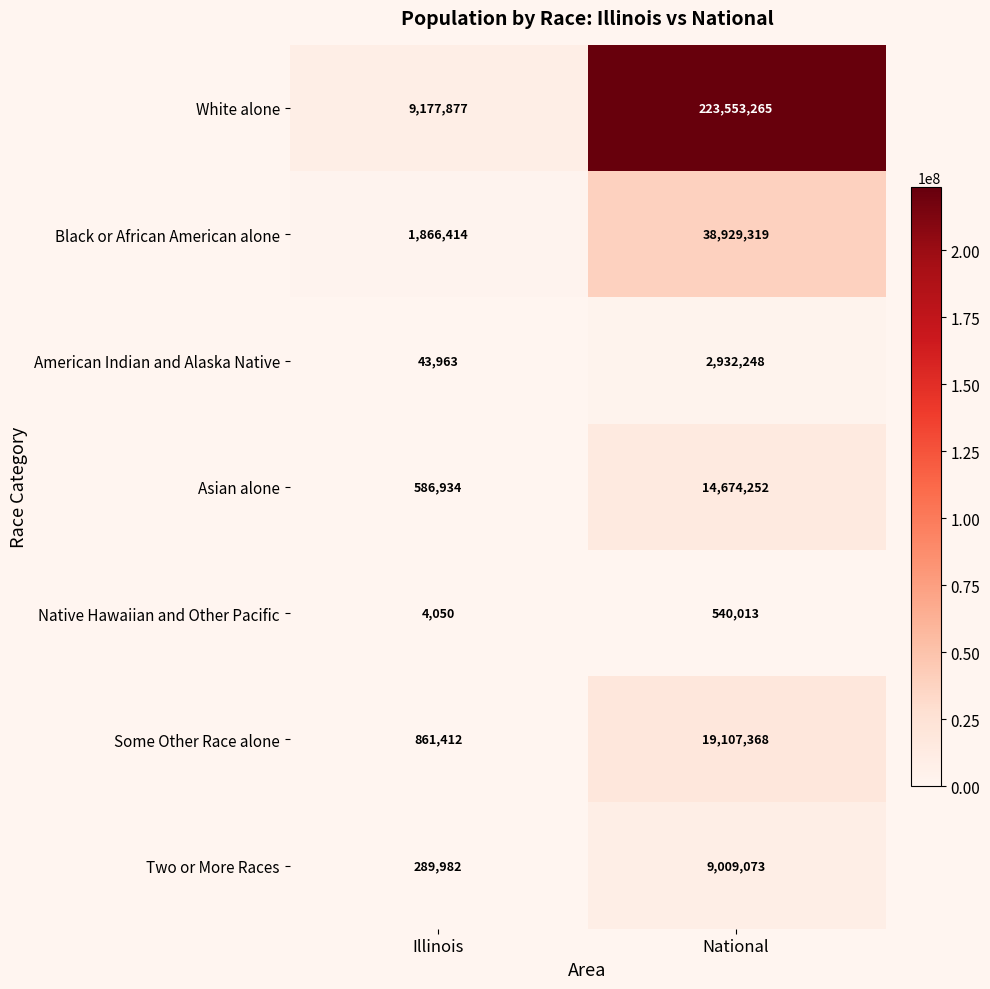

The Some Other Race alone series shows 861412 at Illinois. True or false?

True